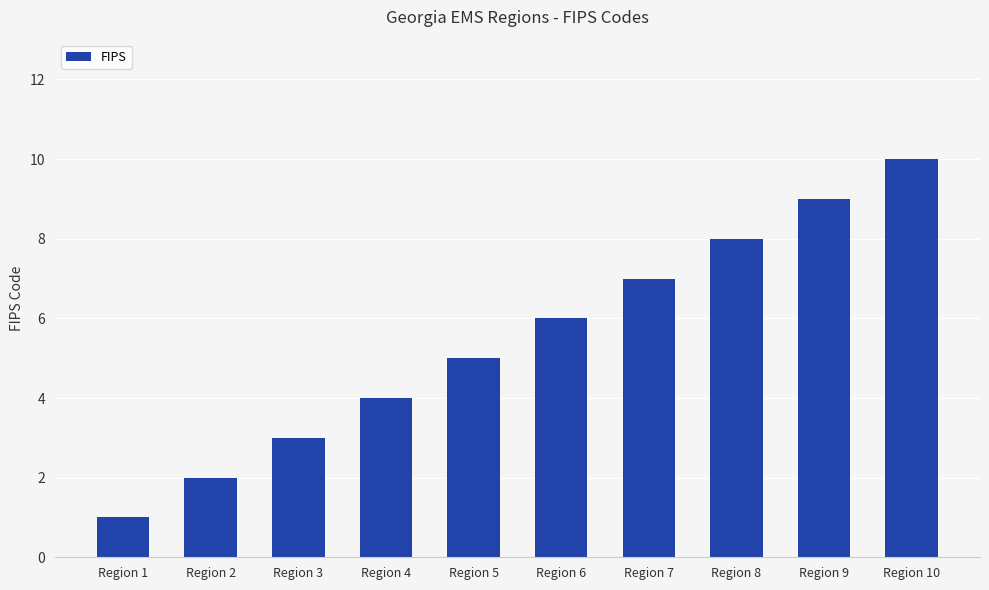

Does the chart contain any negative values?

No